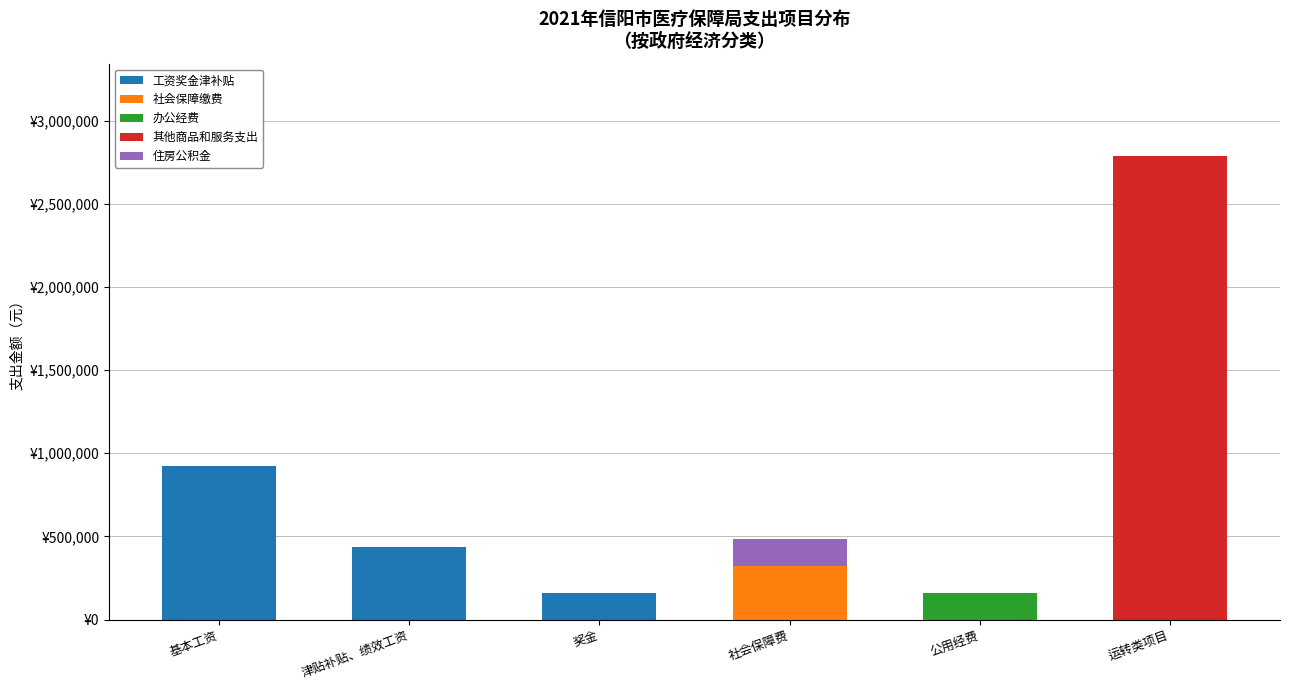

At which category is the sum across all series the highest?

运转类项目